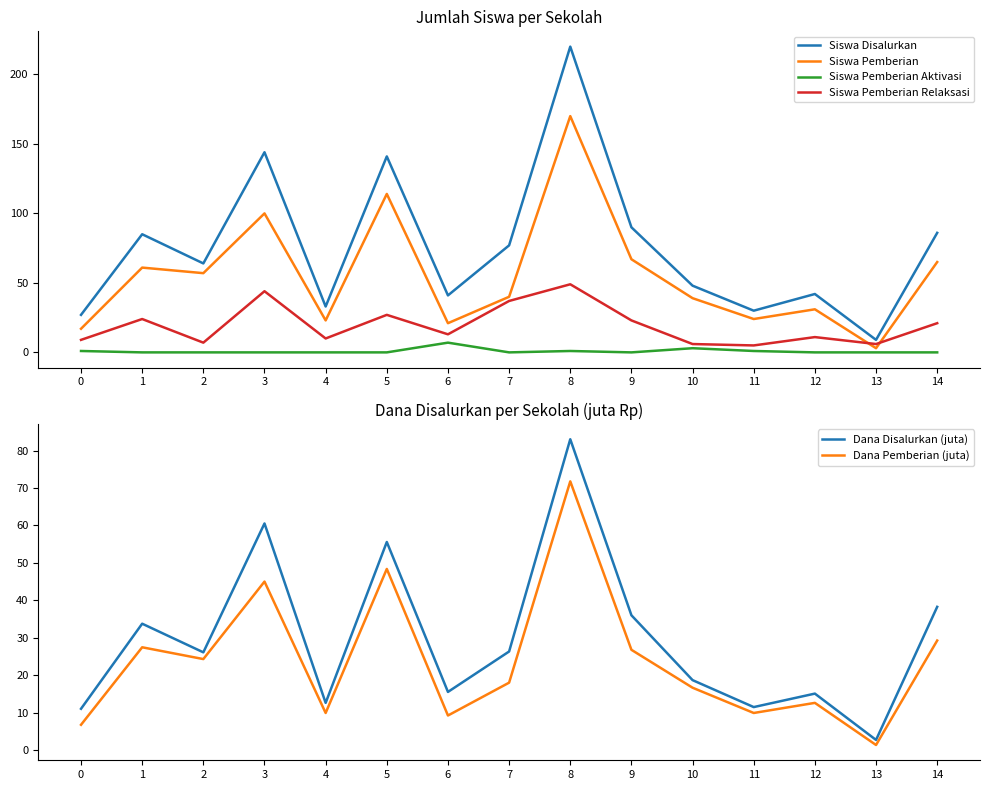

What is the value of the Siswa Pemberian Relaksasi point at the 7th from the left?

13.0